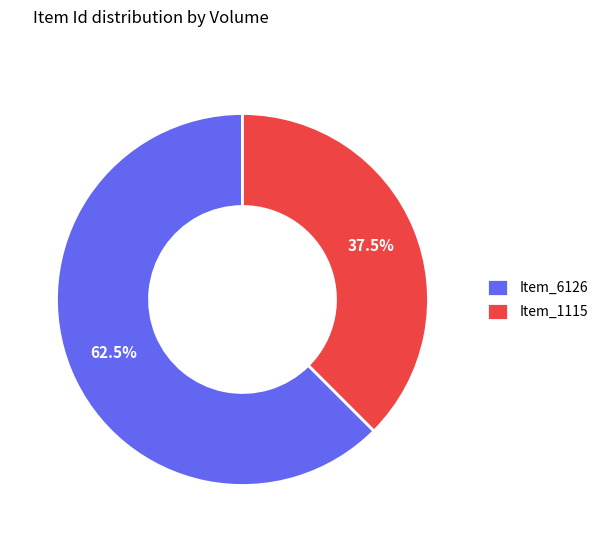

What is the ratio of the value at Item_1115 to the value at Item_6126?

0.6